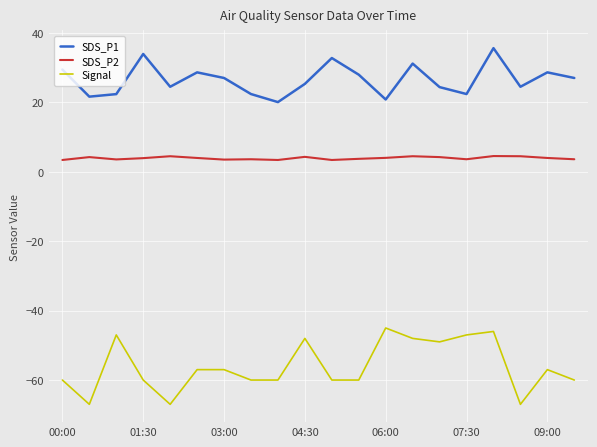

Which series has the largest total across all categories?

SDS_P1